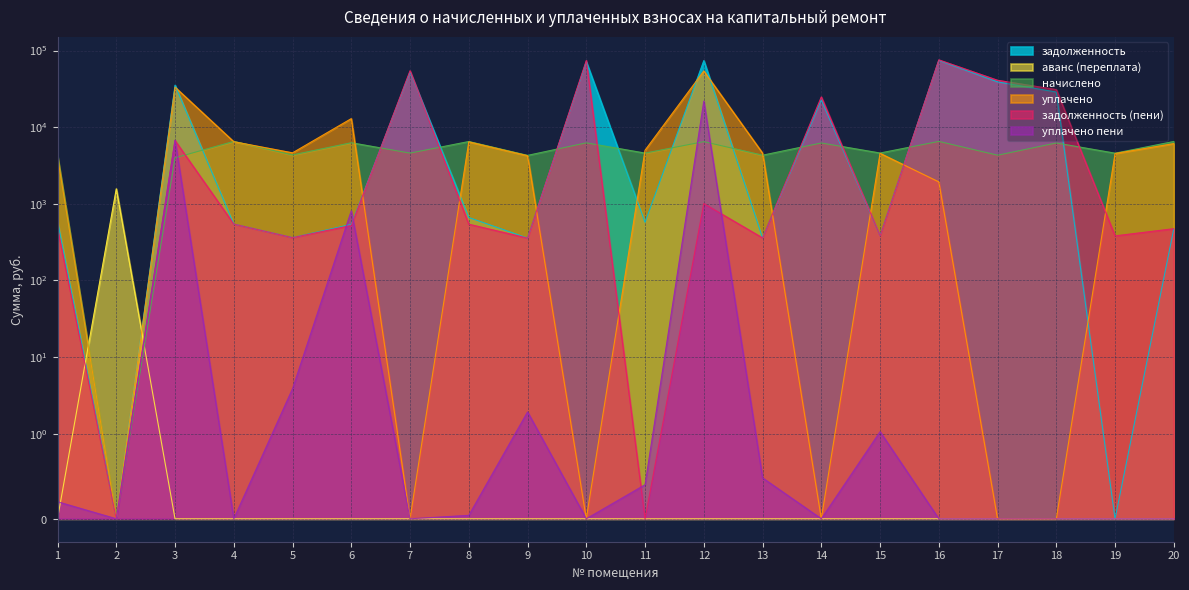

Reading left to right, what are all the values shown in this chart?

задолженность: 597.4	0.0	35281.8	543.0	361.6	538.3	52296.9	662.0	356.6	71150.2	572.8	73797.5	358.6	22702.1	383.2	74352.7	38997.1	28678.5	0.0	473.0
аванс (переплата): 0.0	1569.7	0.0	0.0	0.0	0.0	0.0	0.0	0.0	0.0	0.0	0.0	0.0	0.0	0.0	0.0	0.0	0.0	0.0	0.0
начислено: 4291.1	0.0	3975.0	6515.6	4339.7	6260.4	4582.8	6491.3	4279.0	6236.0	4582.8	6467.0	4303.2	6211.7	4594.9	6515.6	4303.2	6211.7	4570.7	6503.5
уплачено: 4131.8	0.0	33241.6	6455.1	4620.6	12921.2	0.0	6430.8	4239.2	0.0	5003.6	54080.6	4581.8	0.0	4552.2	1928.9	0.0	0.0	4528.2	6099.4
задолженность (пени): 479.0	0.0	6685.6	543.0	361.6	521.7	54506.7	541.1	356.6	74157.1	0.0	1005.8	358.6	24804.9	382.9	75555.4	40905.4	30908.9	380.9	473.1
уплачено пени: 0.2	0.0	6758.4	0.0	3.9	810.1	0.0	0.0	1.9	0.0	0.4	21829.4	0.5	0.0	1.1	0.0	0.0	0.0	0.0	0.0